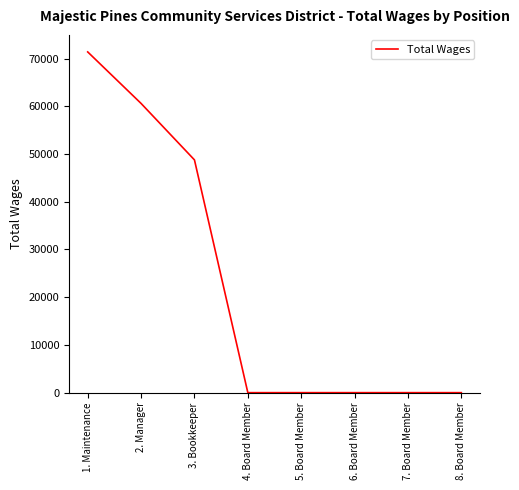

Reading right to left, list all the values displayed in this chart.

8. Board Member=0	7. Board Member=0	6. Board Member=0	5. Board Member=0	4. Board Member=0	3. Bookkeeper=48768	2. Manager=60596	1. Maintenance=71390